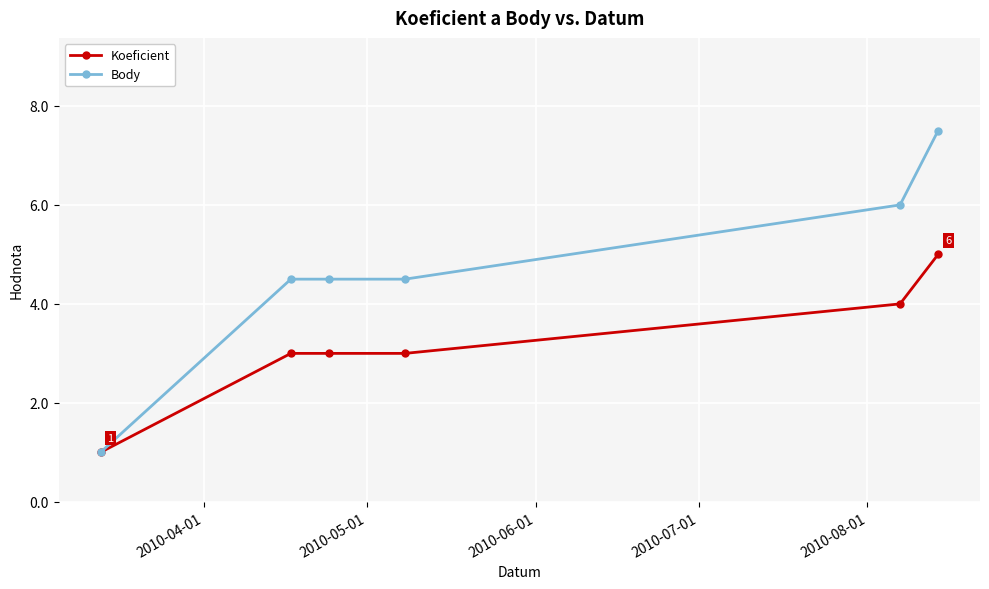

What is the value of the Body point at the 6th from the left?

7.5